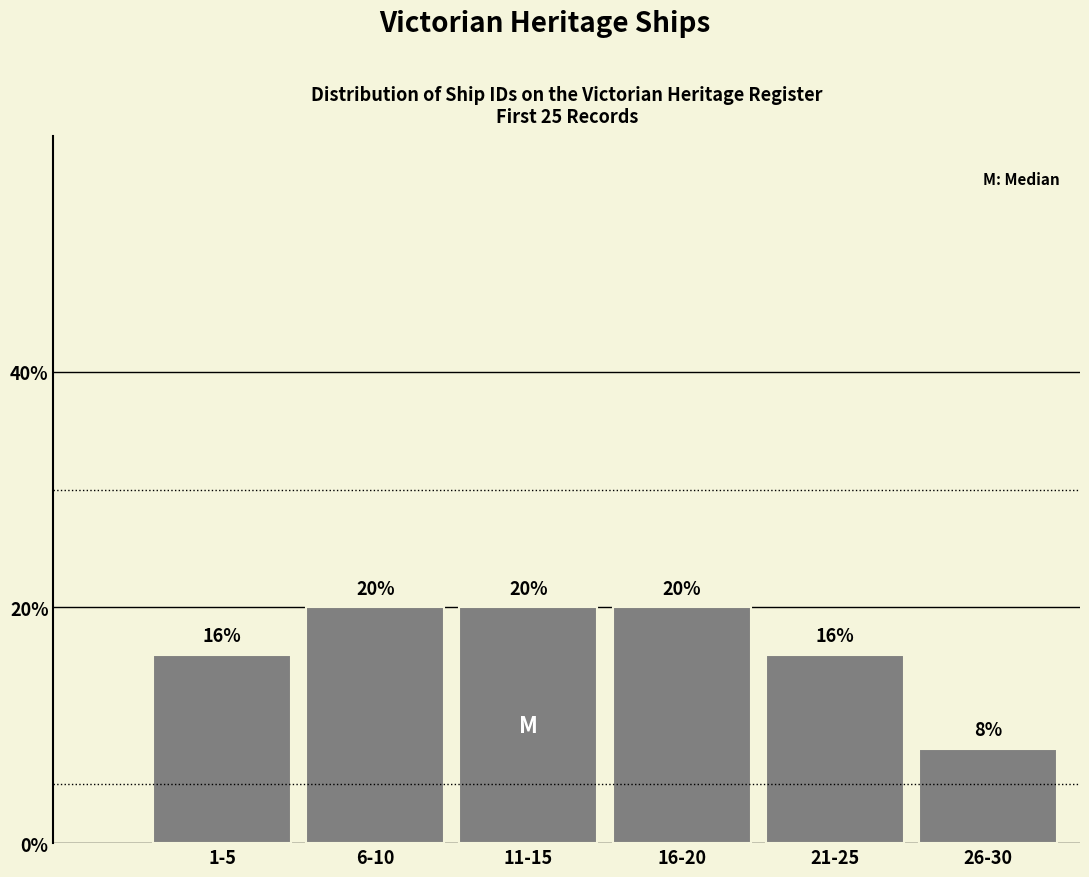

Does the chart contain any negative values?

No